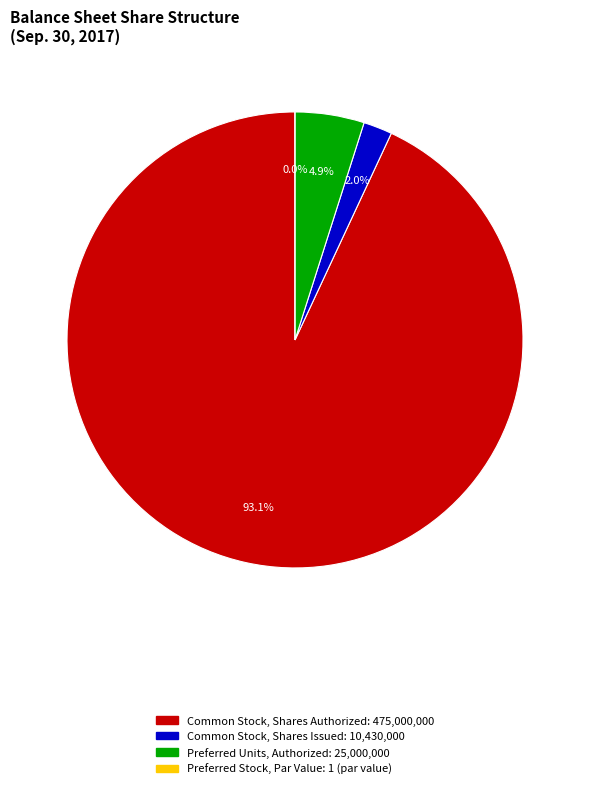

What is the change in value from Common Stock, Shares Authorized to Common Stock, Shares Issued?

-464570000.0